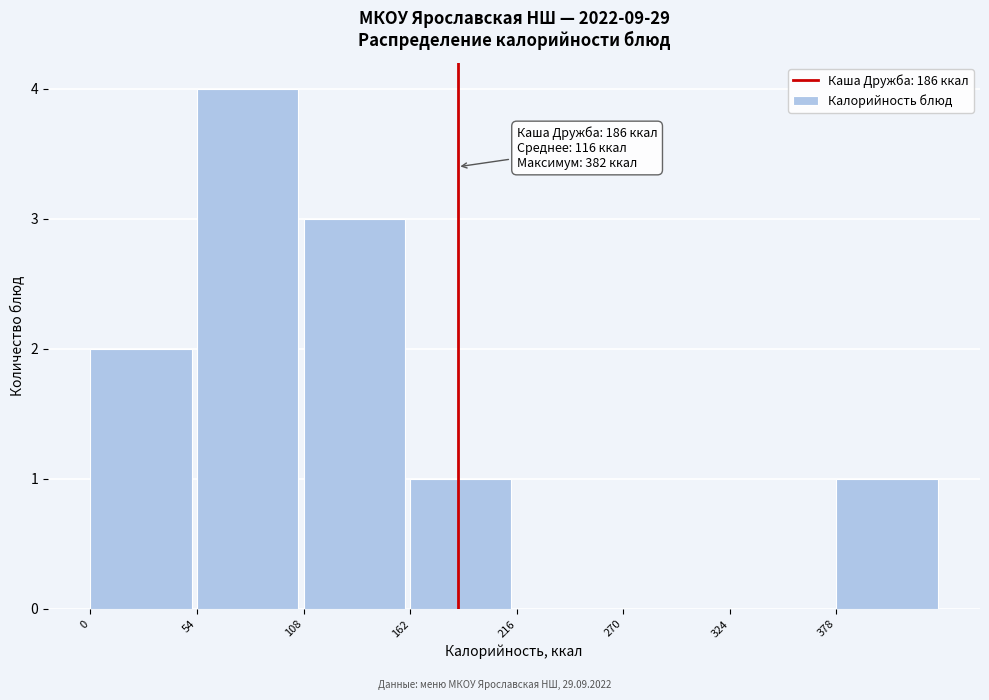

Which range on the x-axis has the tallest bar?

54 to 108